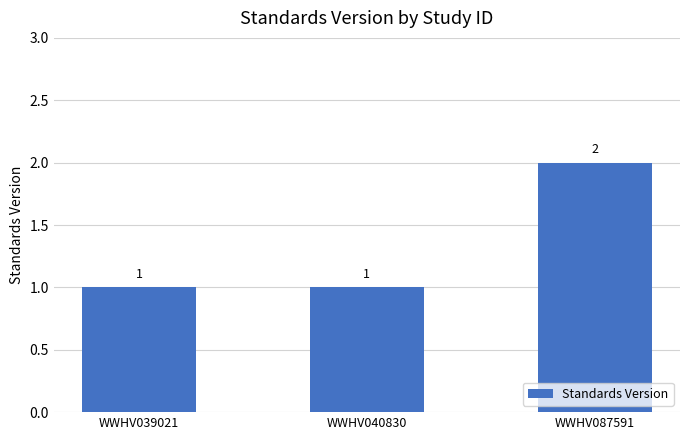

True or false: the data shows 2 at WWHV087591.

True